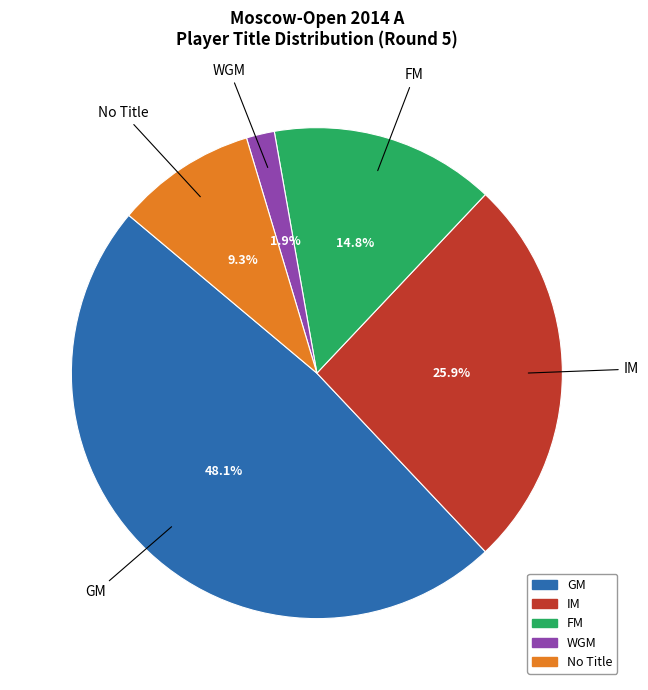

Does any single category account for the majority?

No